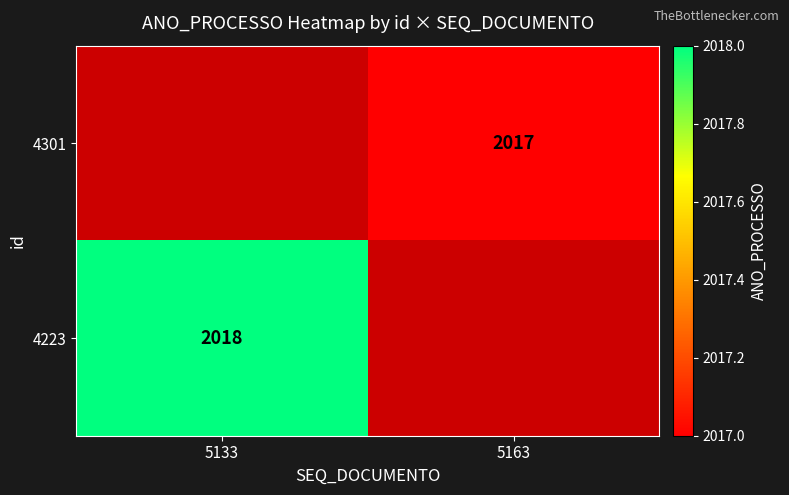

Is the value of 4301 at 5163 greater than the value of 4223 at 5133?

No